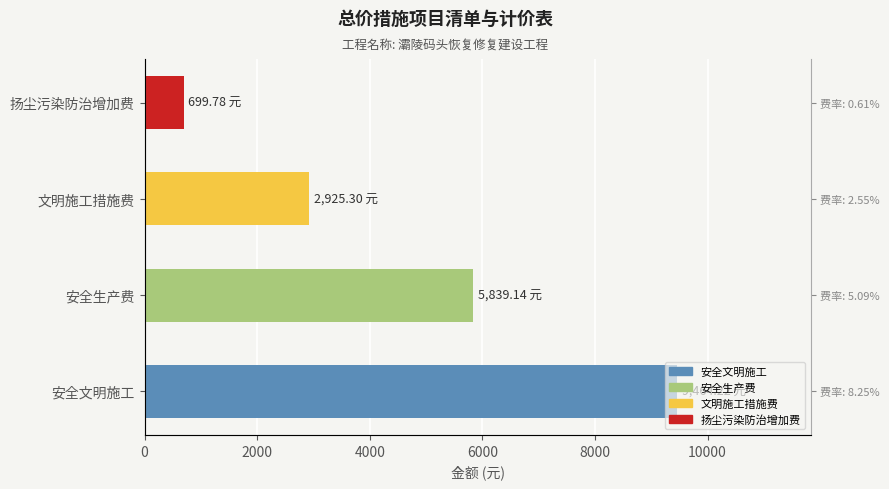

What is the maximum value shown in the chart?

9464.2